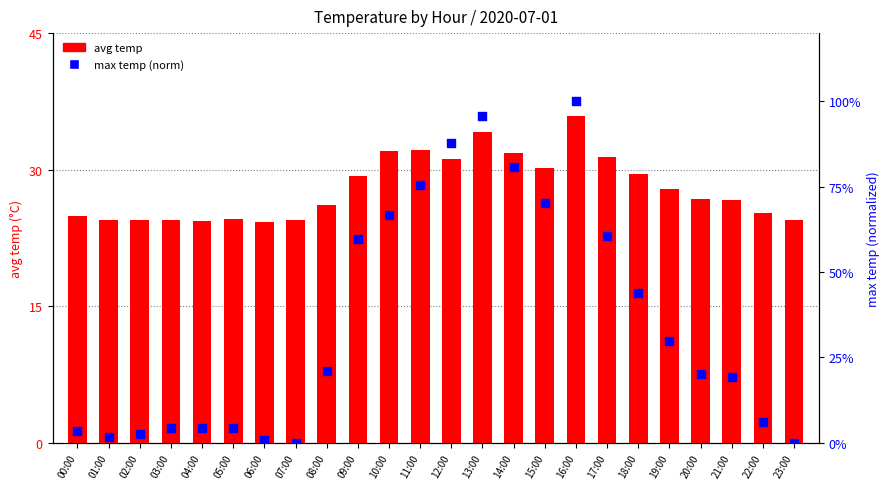

What are all the series names shown in the legend?

avg temp, max temp (norm)